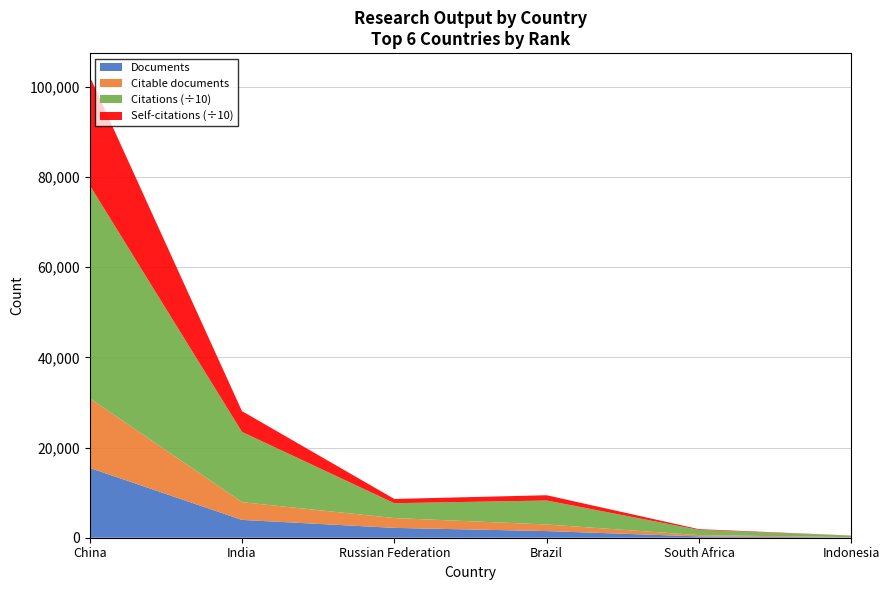

Reading left to right, what are all the values shown in this chart?

Documents: 15497	3954	2184	1476	292	66
Citable documents: 15453	3932	2178	1463	285	66
Citations: 472701	155902	32966	53183	11656	3346
Self-citations: 241685	46162	9409	11706	1569	187